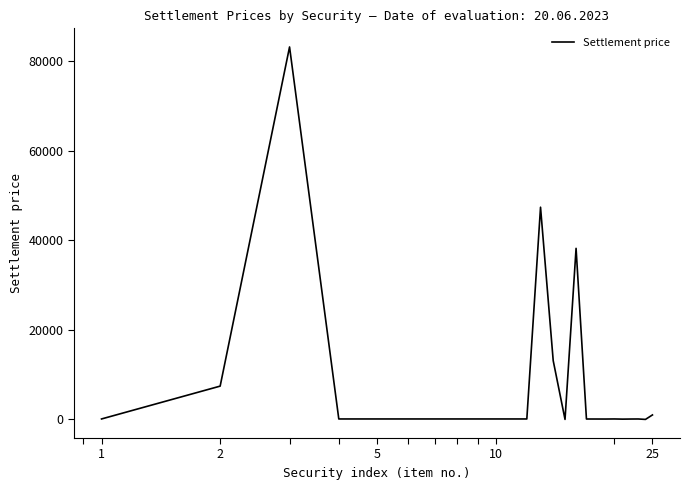

True or false: the data has more than 2 interior local peaks.

True